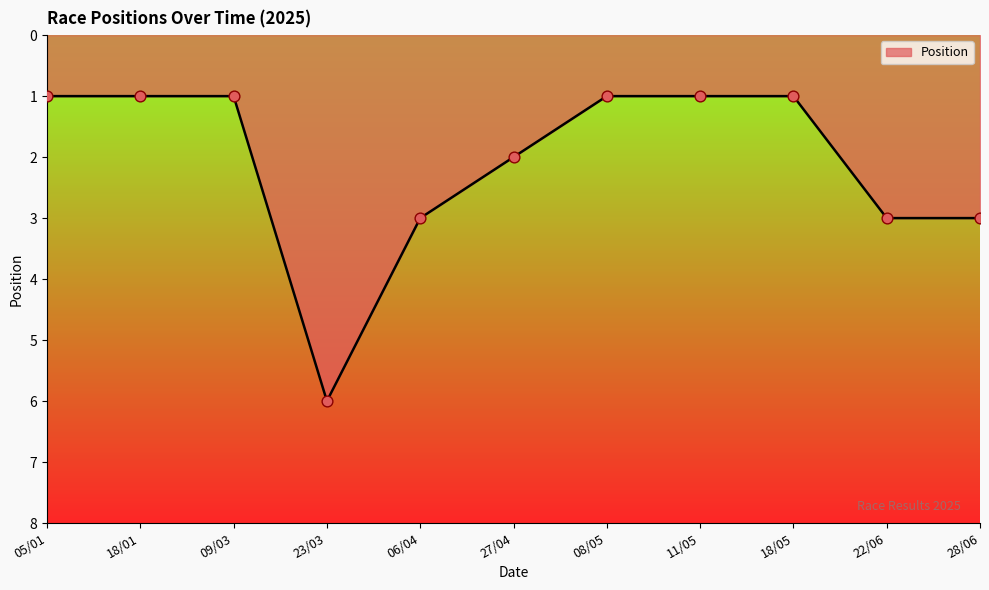

Which has a higher value, 05/01 or 28/06?

28/06